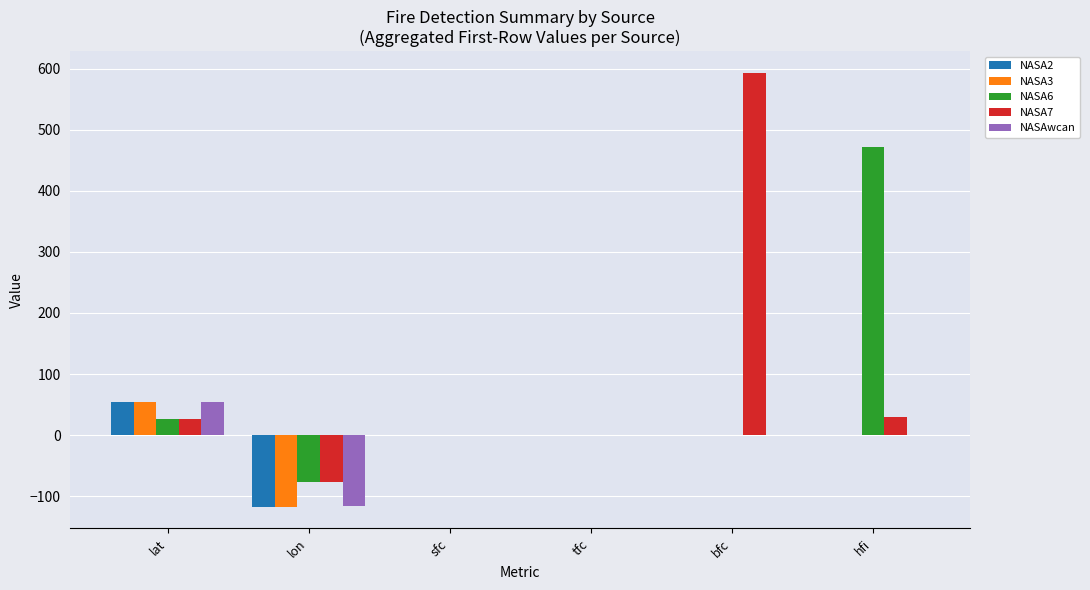

How many categories are shown in the chart?

6